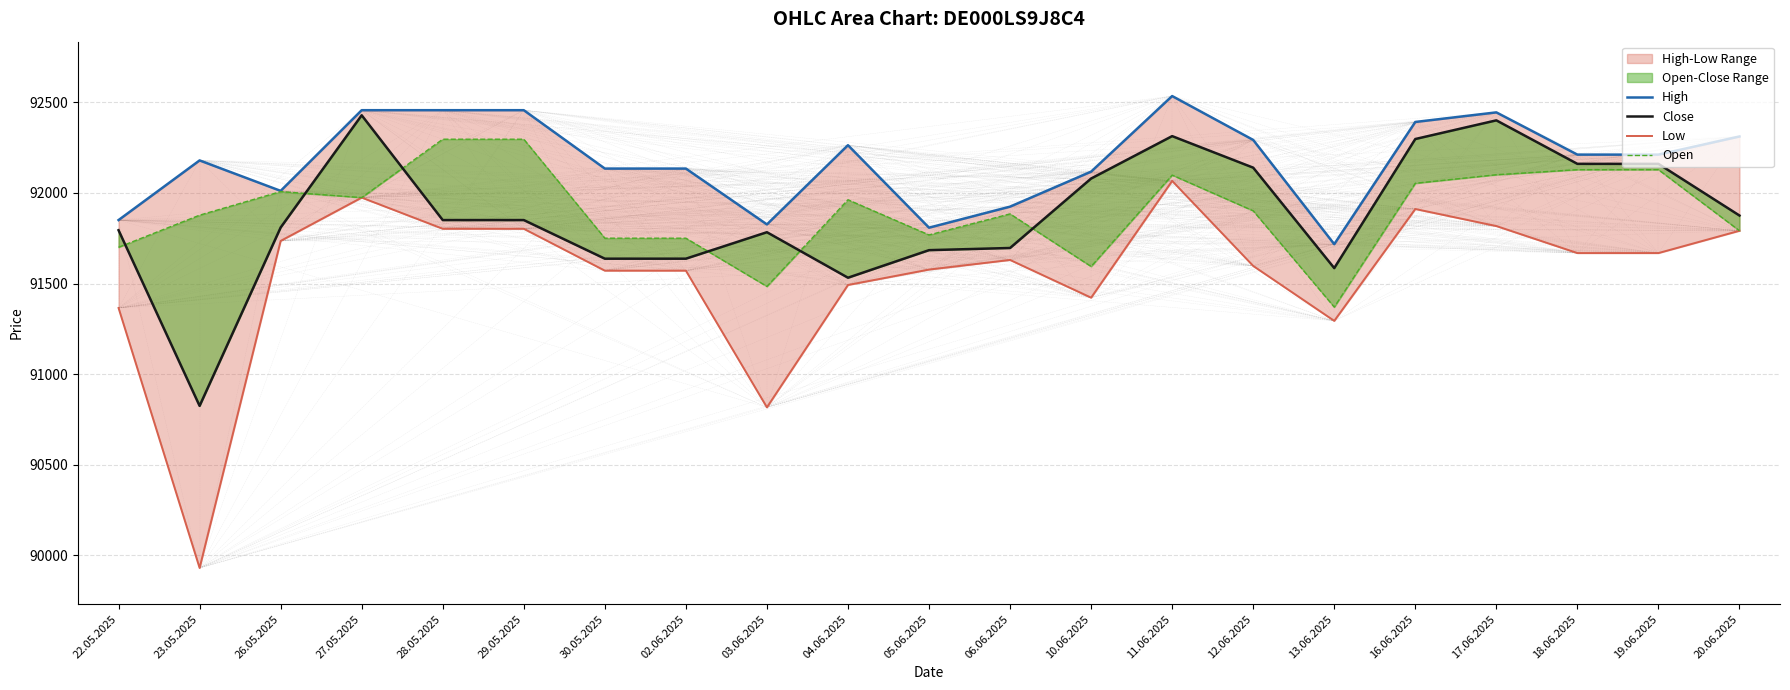

What is the greatest value displayed?

92534